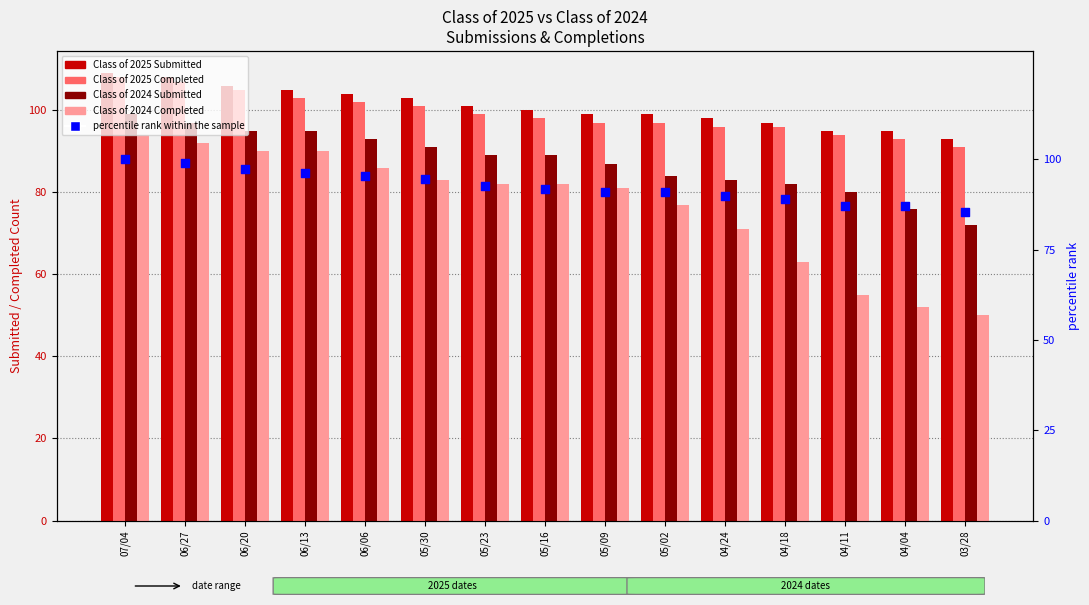

Which series has the largest Y range (max minus min)?

Class of 2024 Completed